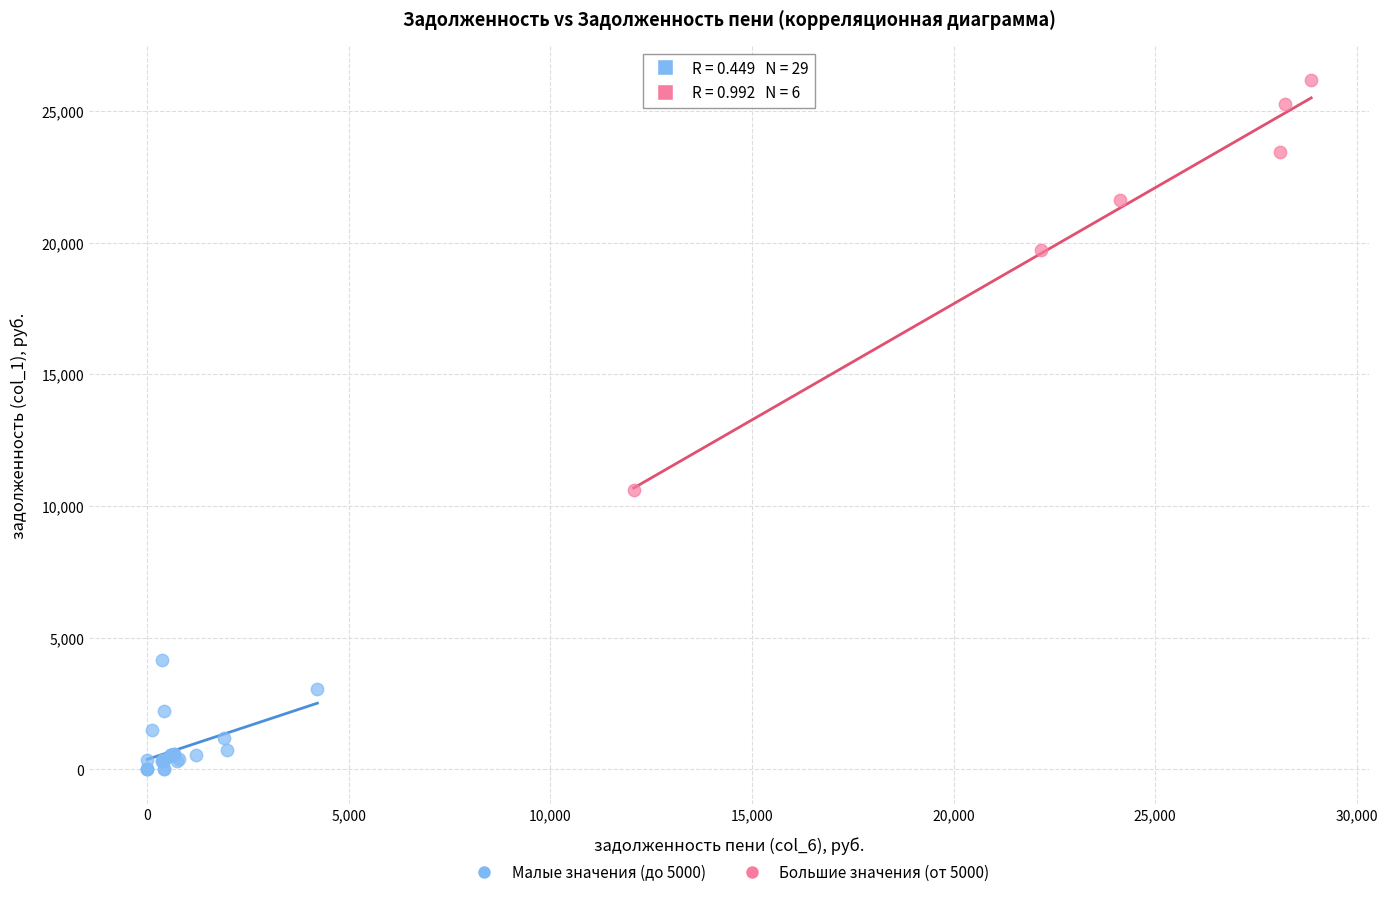

Which series has the largest Y range (max minus min)?

Большие значения (от 5000)